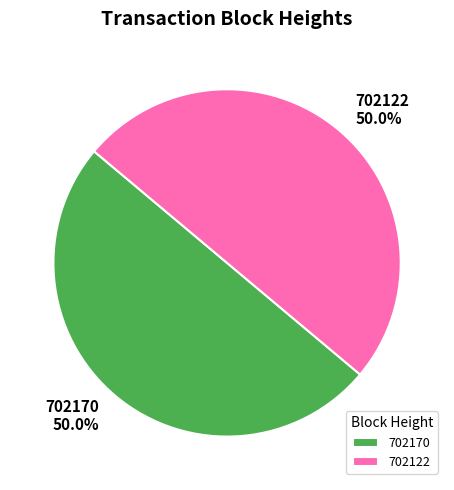

To the nearest percent, what is the average slice percentage?

50%